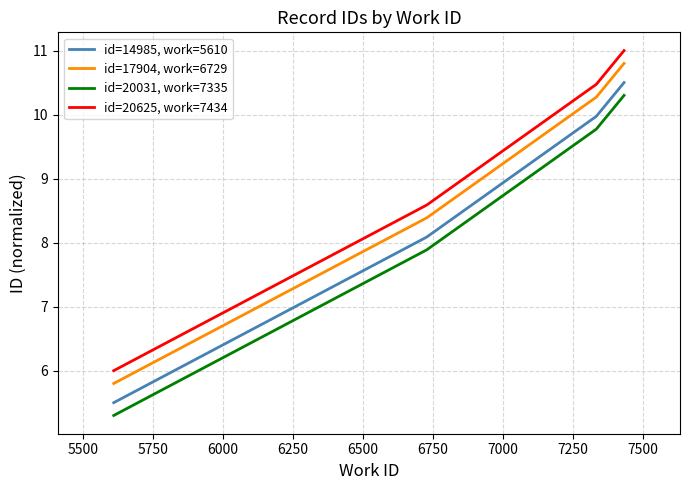

How many distinct data groups are displayed?

4